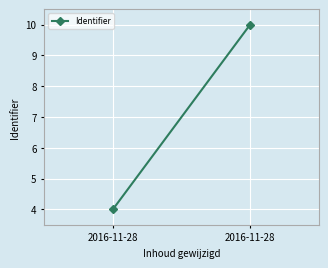

What is the average value?

7